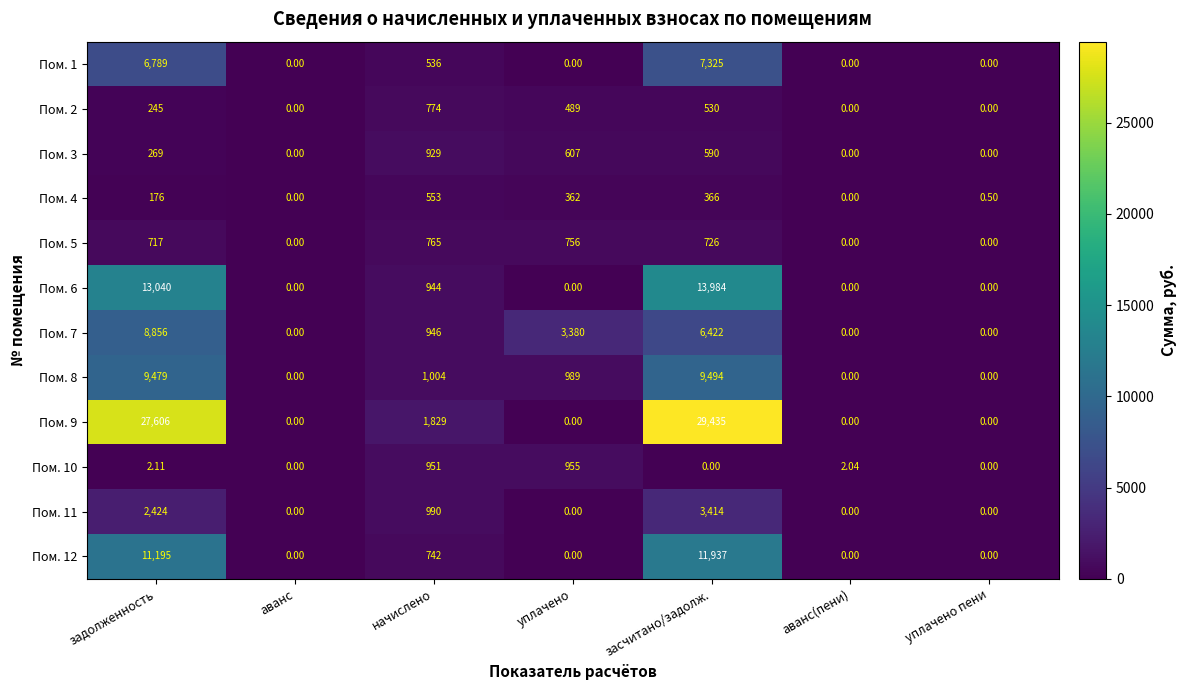

At which label is Пом. 4 closest to 276?

уплачено